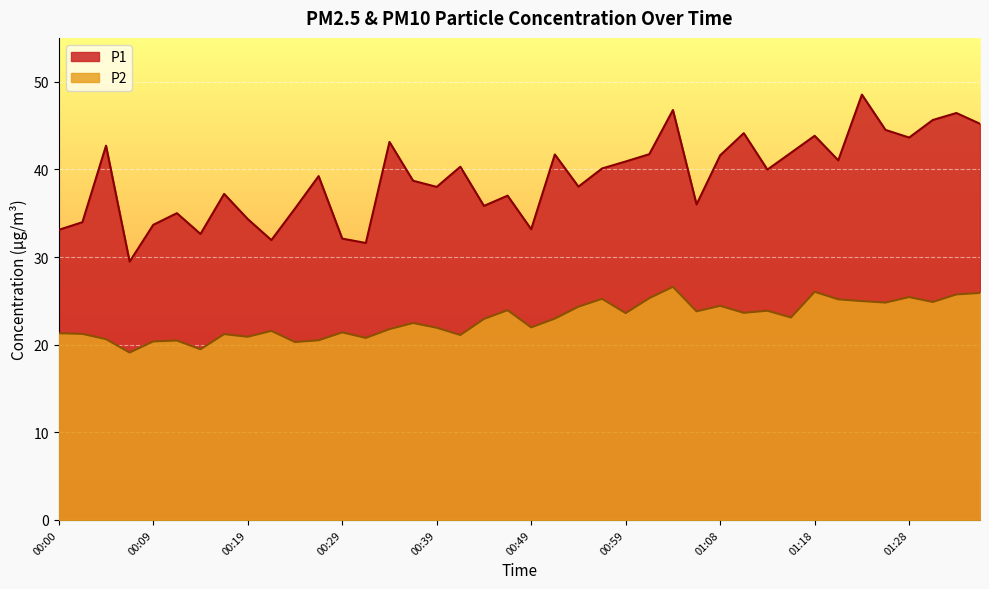

Between 00:14 and 01:06, which is larger?

01:06